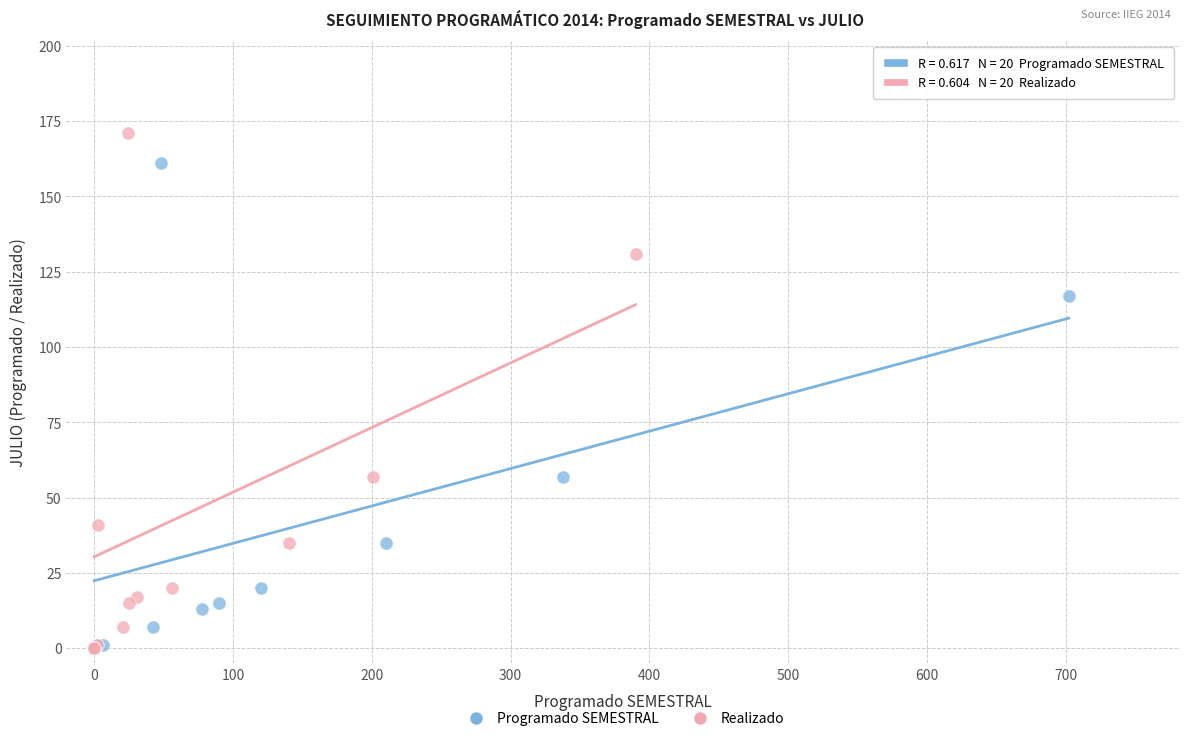

Which series contains the highest Y value?

Realizado